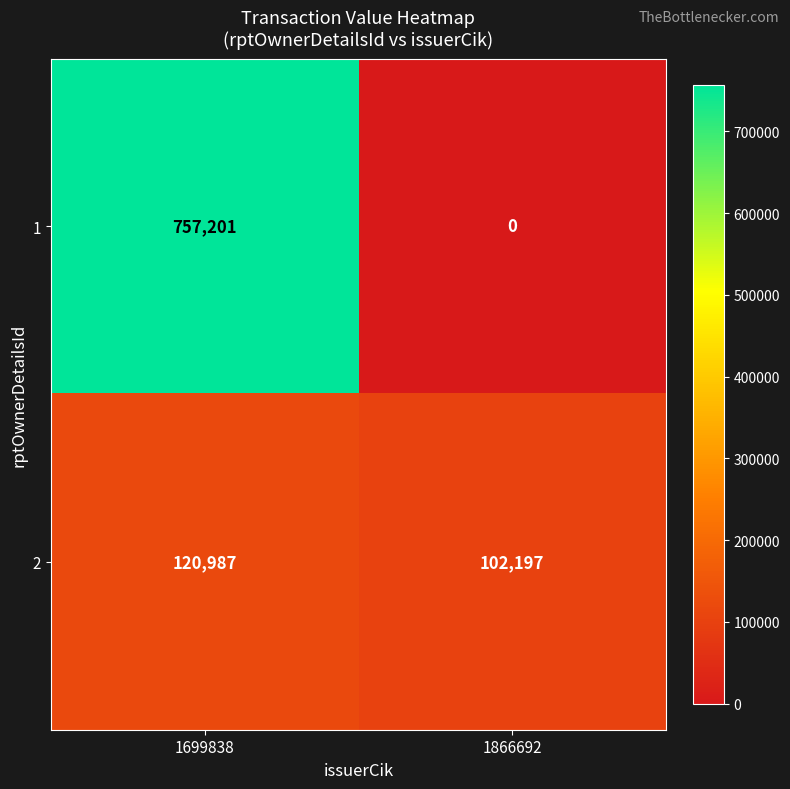

How many data points in 1 are less than 757201?

1